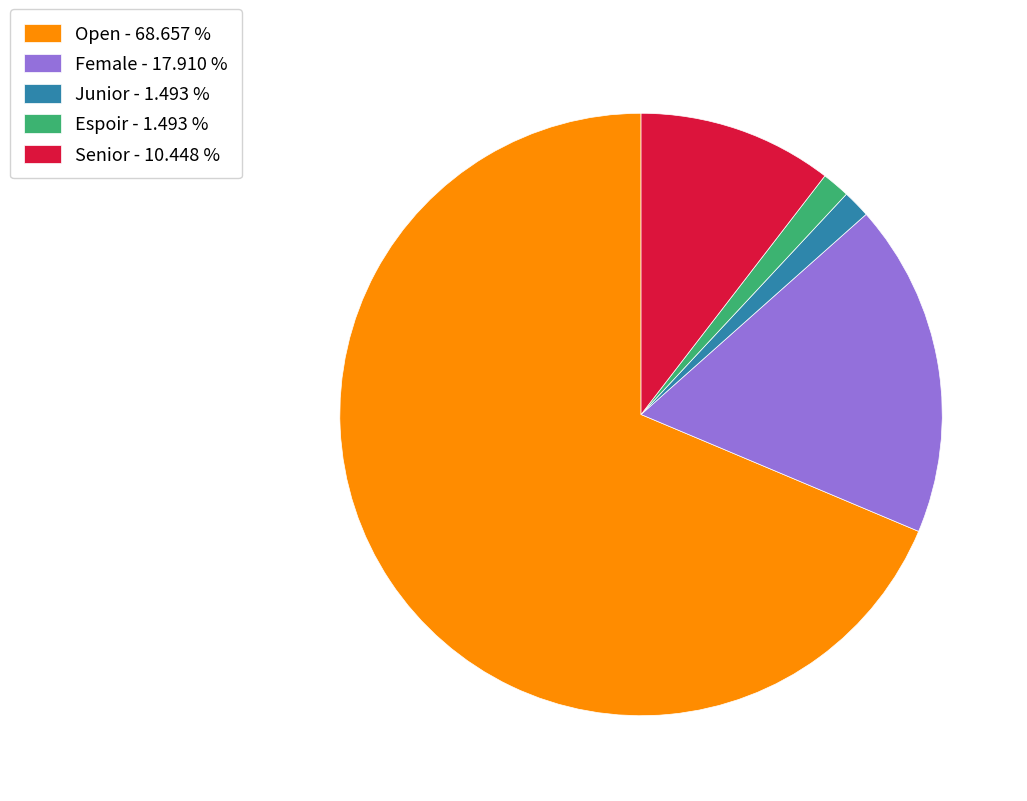

Between Female and Senior, which is larger?

Female